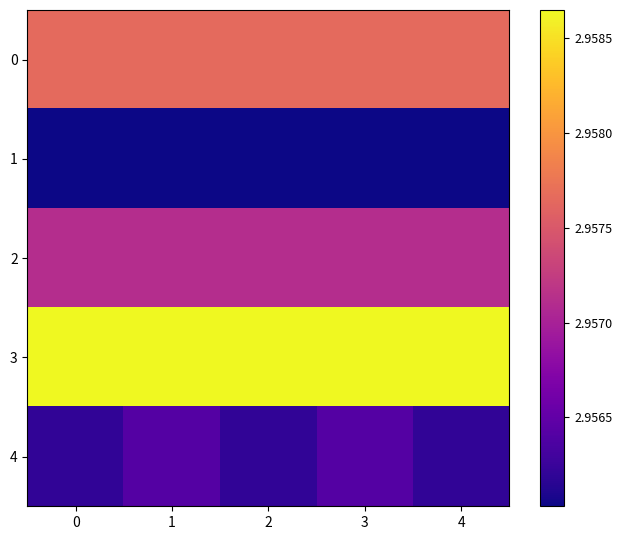

Which series has the largest range (max minus min)?

4